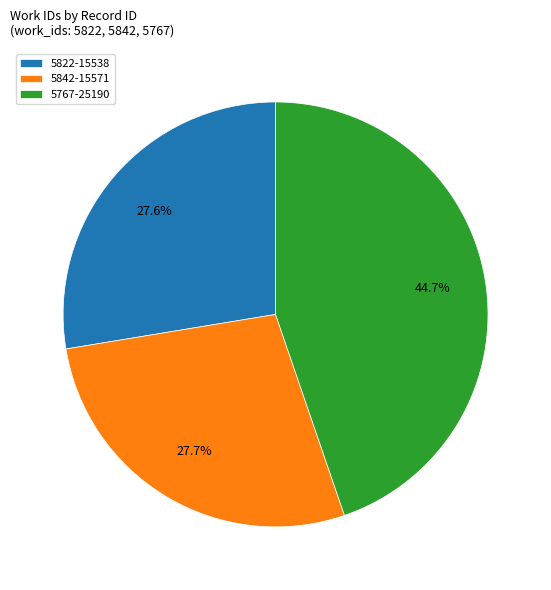

What is the ratio of the value at 5767 to the value at 5822?

1.6